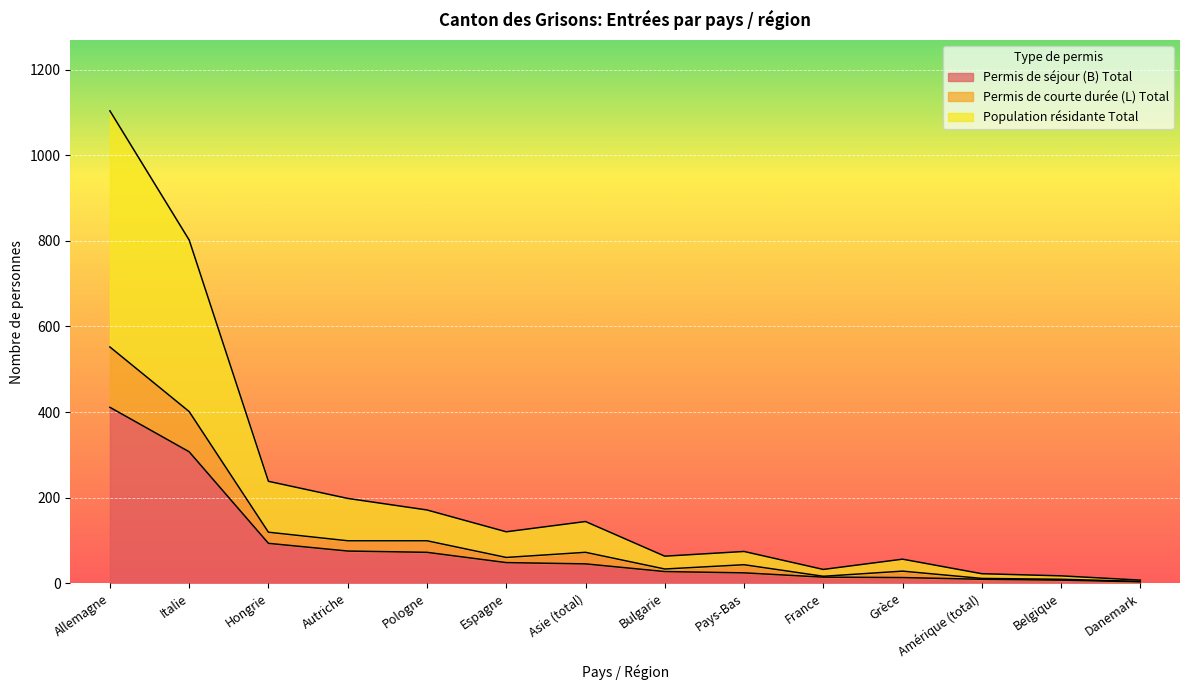

What is the total value across all series at Allemagne?

1104